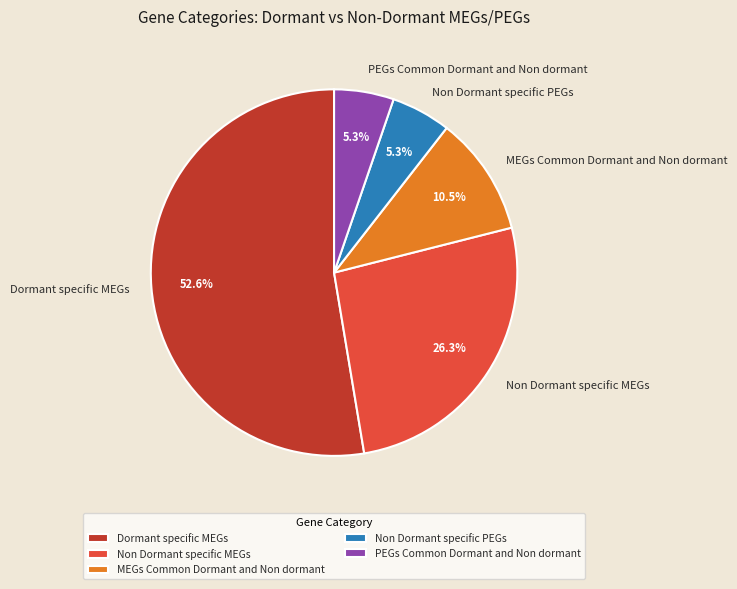

What percentage is the Non Dormant specific PEGs slice, to the nearest percent?

5%